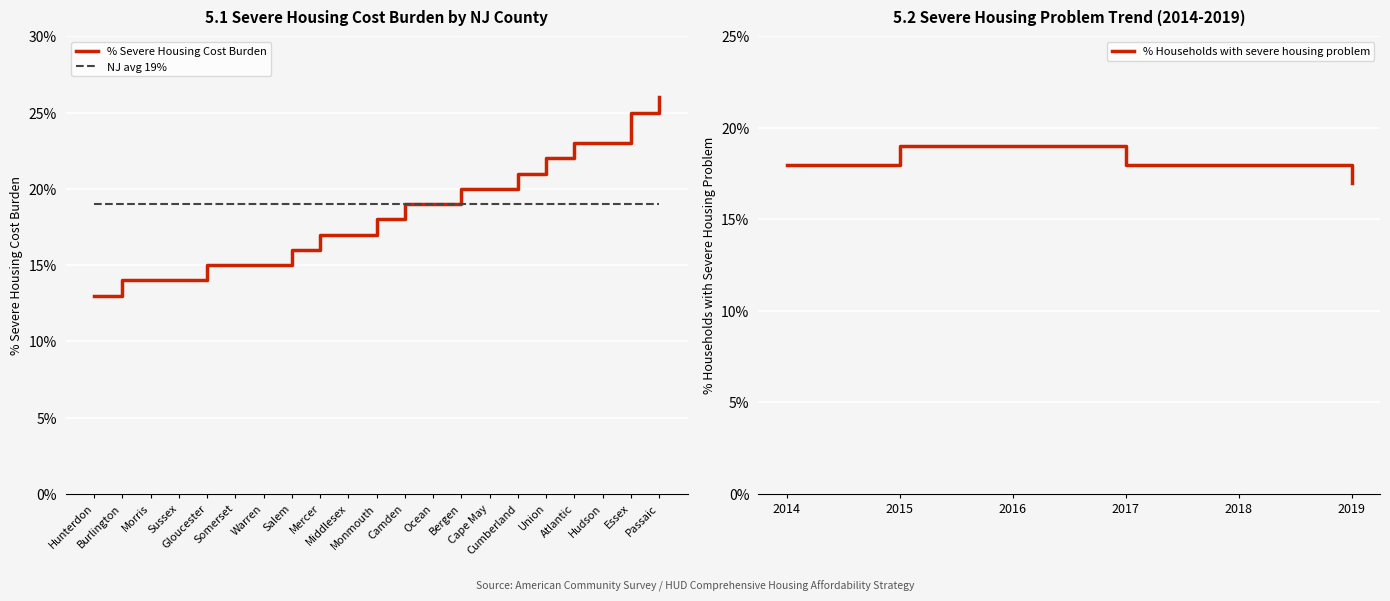

Reading left to right, extract all data points from this chart.

Hunterdon=13.0	Burlington=14.0	Morris=14.0	Sussex=14.0	Gloucester=15.0	Somerset=15.0	Warren=15.0	Salem=16.0	Mercer=17.0	Middlesex=17.0	Monmouth=18.0	Camden=19.0	Ocean=19.0	Bergen=20.0	Cape May=20.0	Cumberland=21.0	Union=22.0	Atlantic=23.0	Hudson=23.0	Essex=25.0	Passaic=26.0